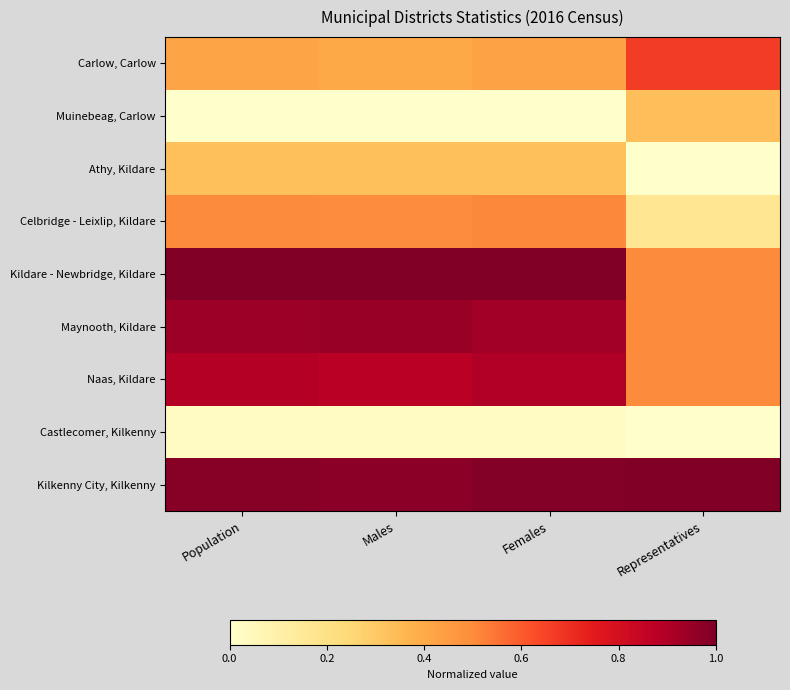

Which series changed the most between Males and Representatives?

Kildare - Newbridge, Kildare